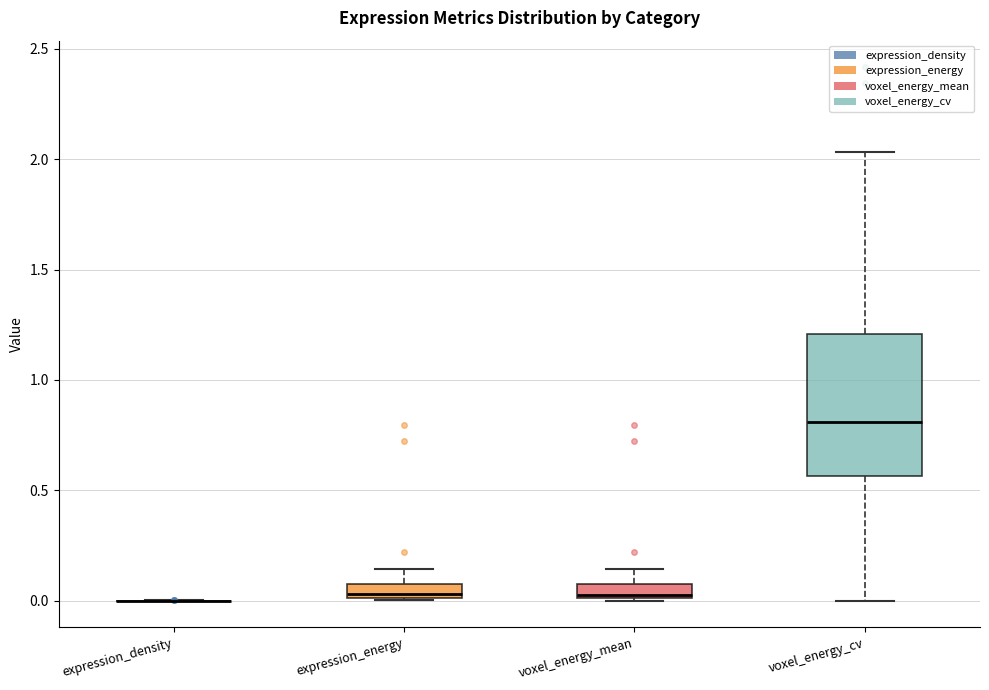

Where does the upper whisker of the box for voxel_energy_cv end on the y-axis? The values are not printed on the chart, so give them approximately, as read against the axis.

2.05